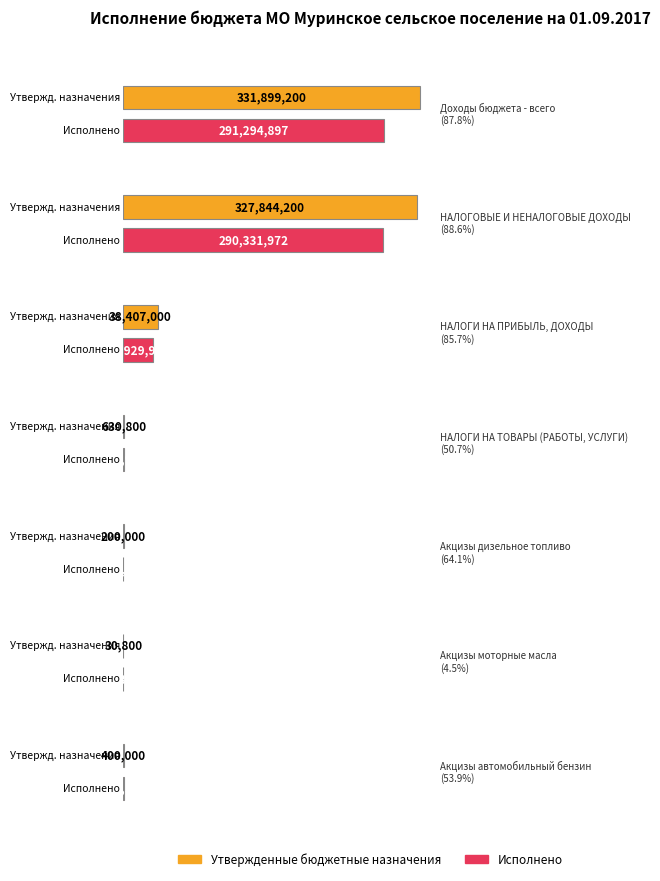

What is the label of the 2nd bar from the left?

НАЛОГОВЫЕ И НЕНАЛОГОВЫЕ ДОХОДЫ